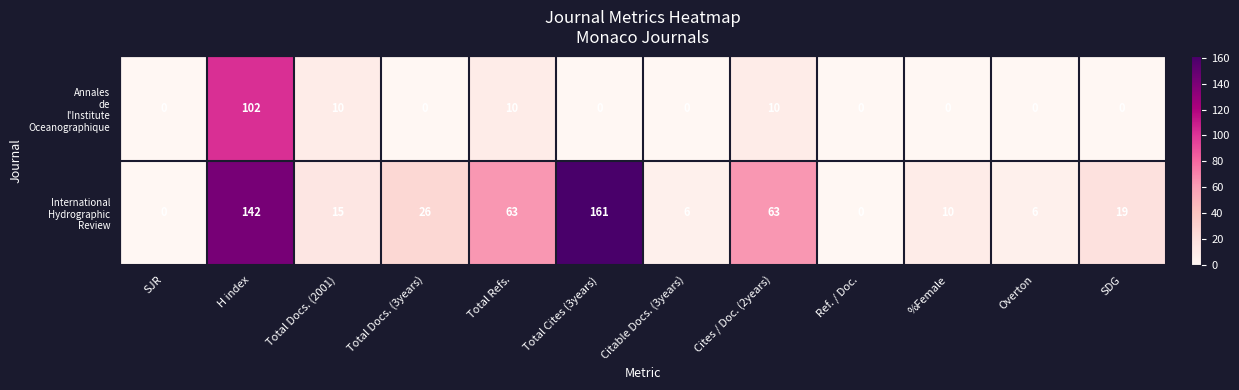

Which label corresponds to the largest value in the chart?

Total Cites (3years)